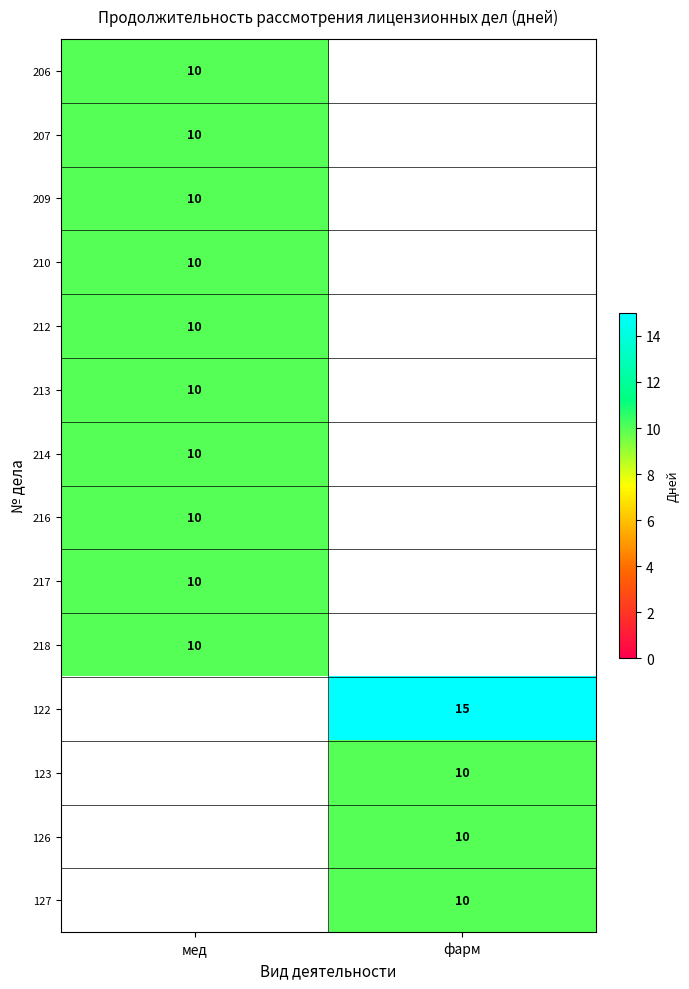

True or false: 209 has a value of 5 at мед.

False